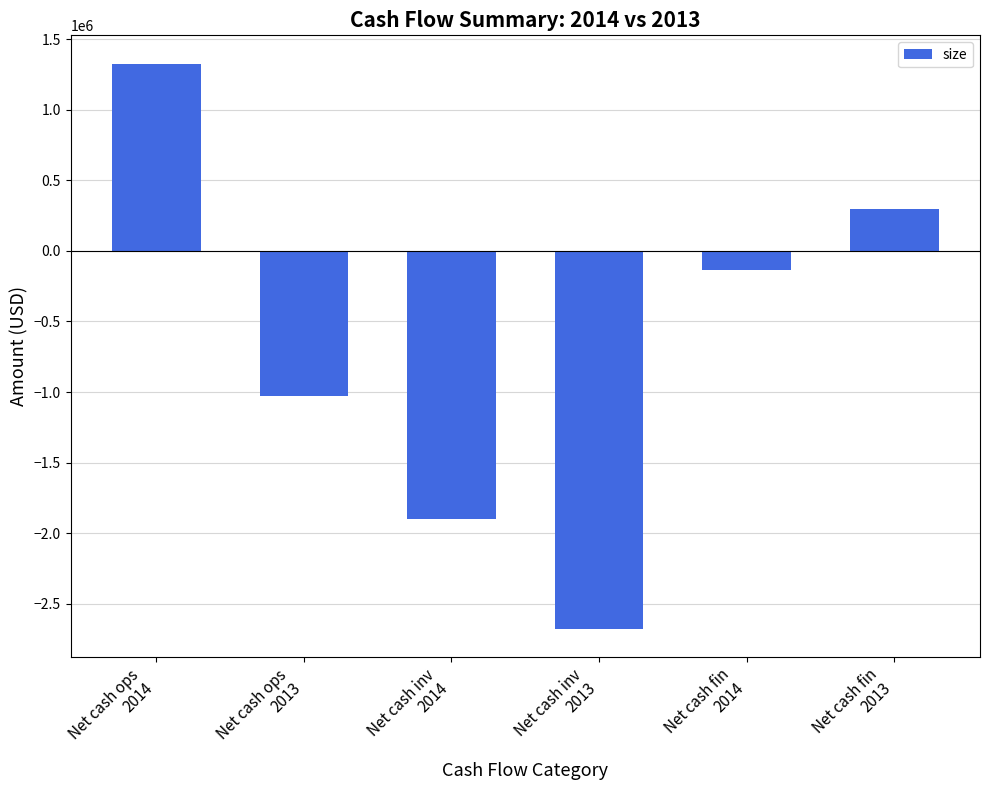

What is the value of the 6th bar from the left?

296847